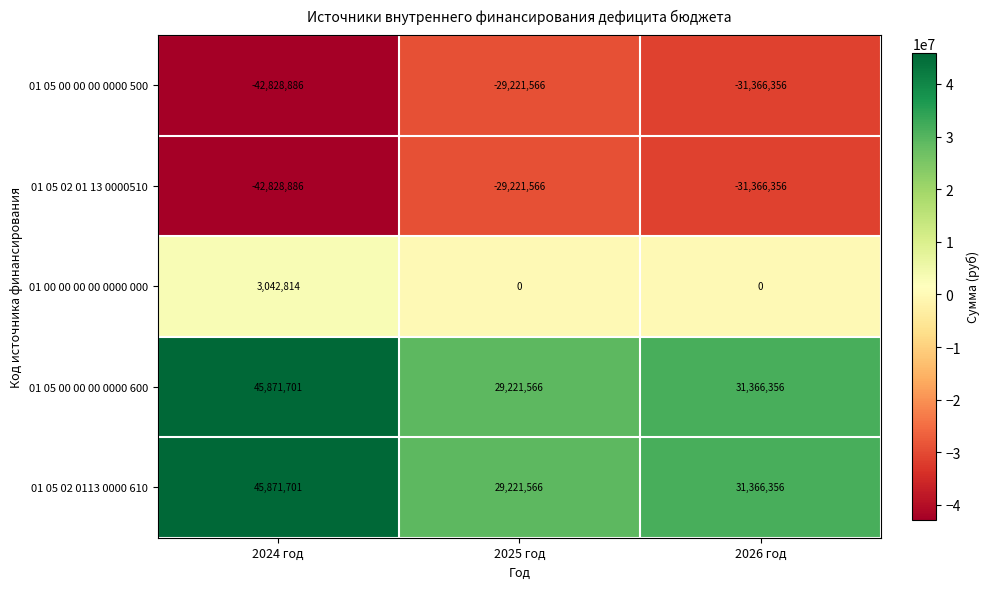

Where is 01 05 00 00 00 0000 500 nearest to the value -36025226?

2026 год